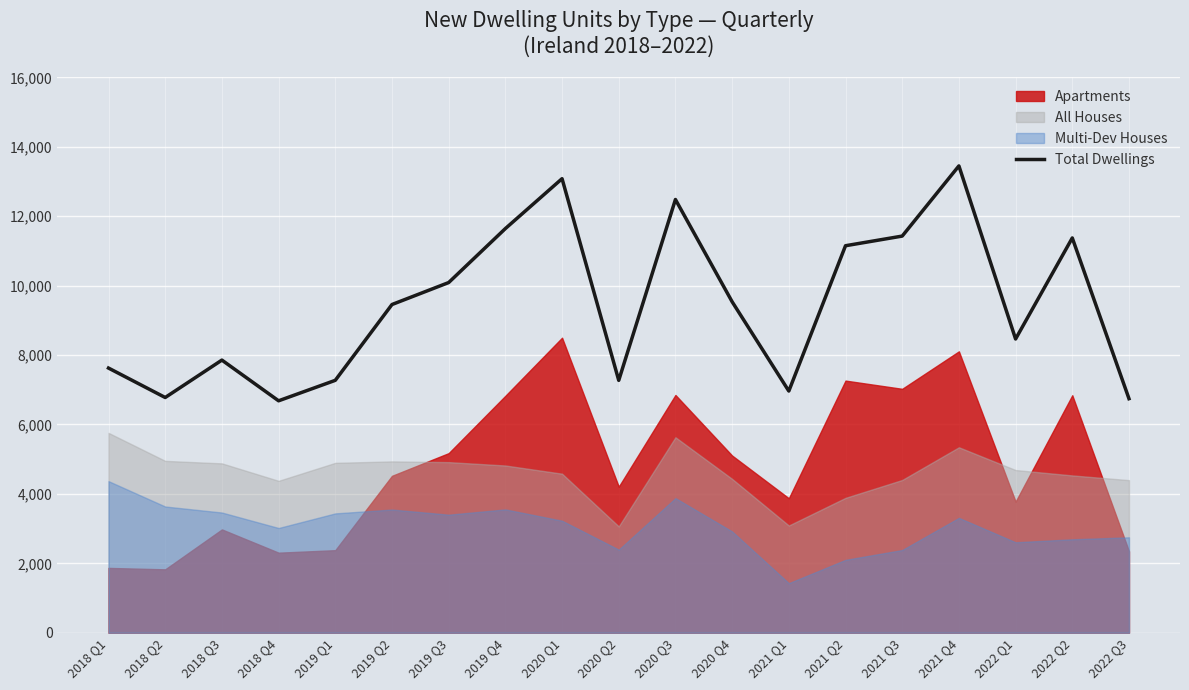

List the labels in order of value, smallest first.

2018 Q4, 2022 Q3, 2018 Q2, 2021 Q1, 2020 Q2, 2019 Q1, 2018 Q1, 2018 Q3, 2022 Q1, 2019 Q2, 2020 Q4, 2019 Q3, 2021 Q2, 2022 Q2, 2021 Q3, 2019 Q4, 2020 Q3, 2020 Q1, 2021 Q4